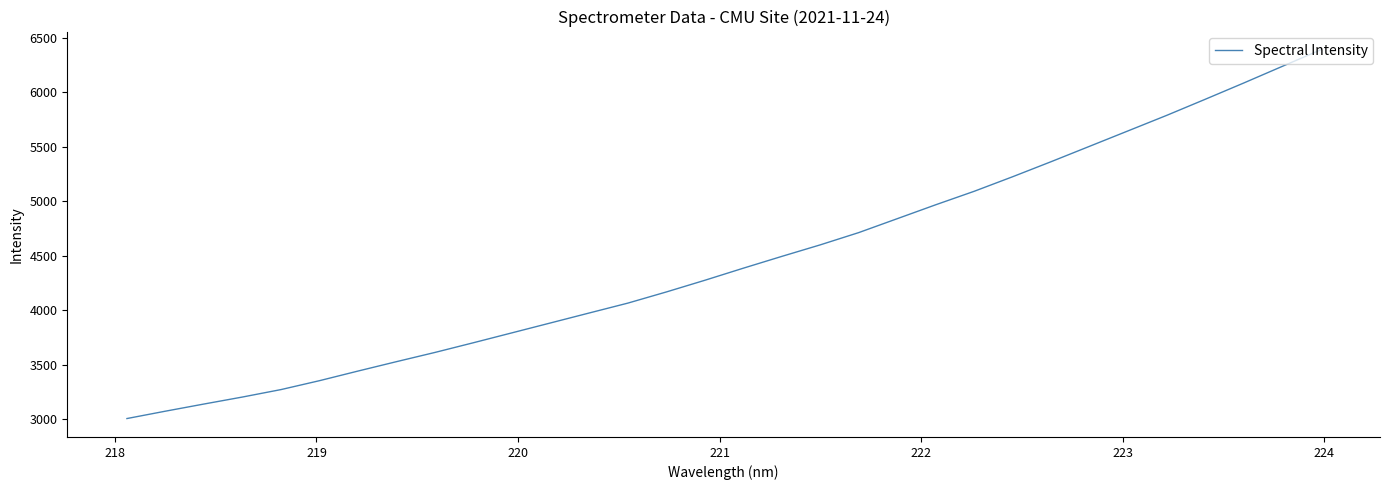

What is the minimum value shown in the chart?

3006.1